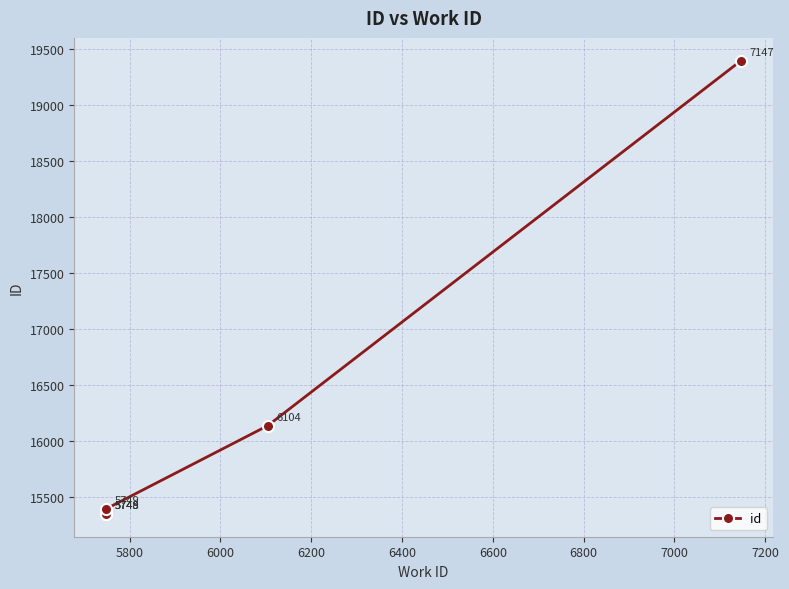

How many series are shown in this chart?

1